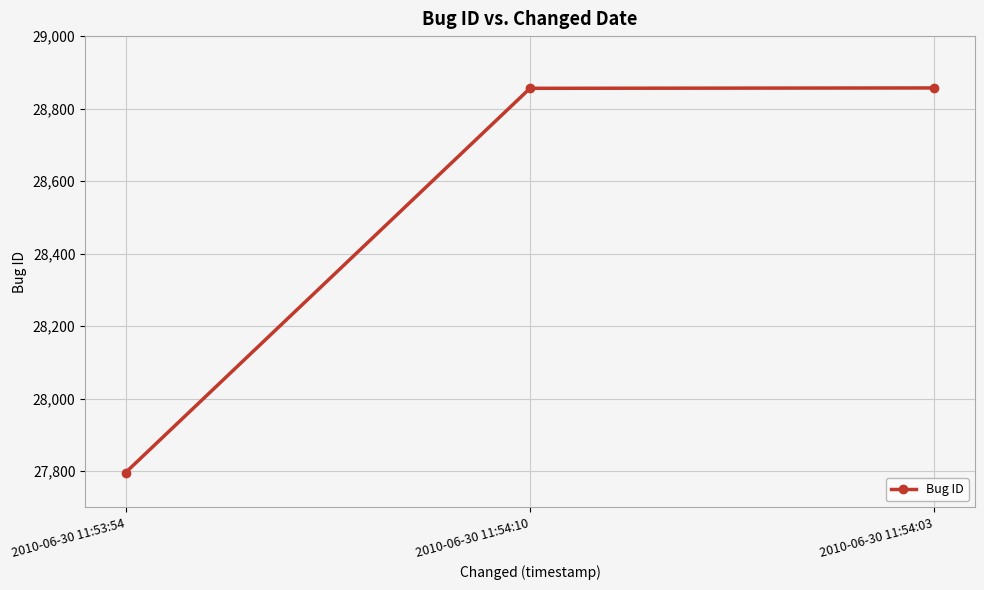

How many lines are shown in the chart?

1